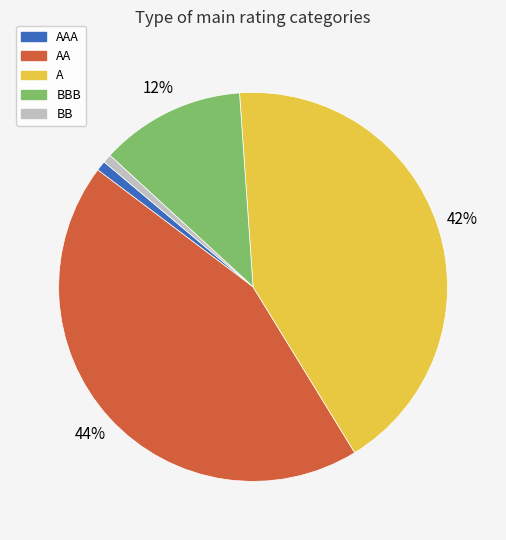

Is the sum of BB and A greater than half?

No